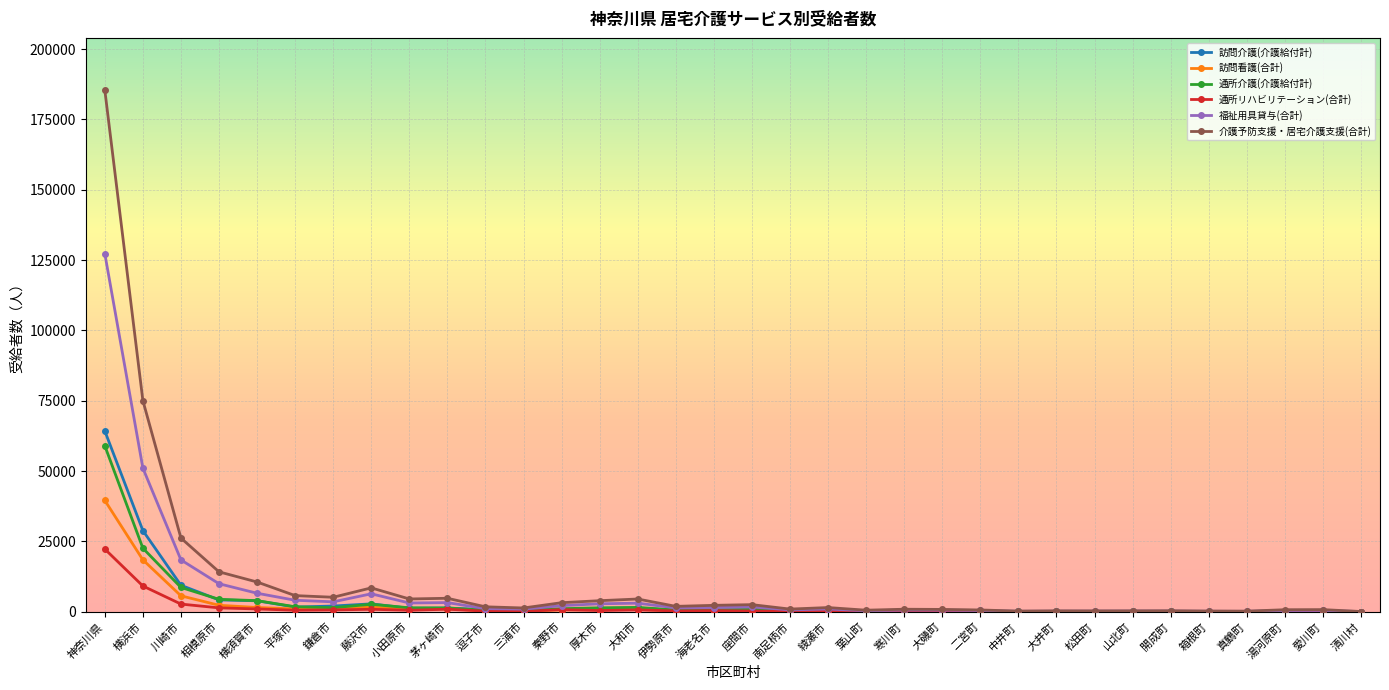

What is the maximum value for 介護予防支援・居宅介護支援(合計)?

185434